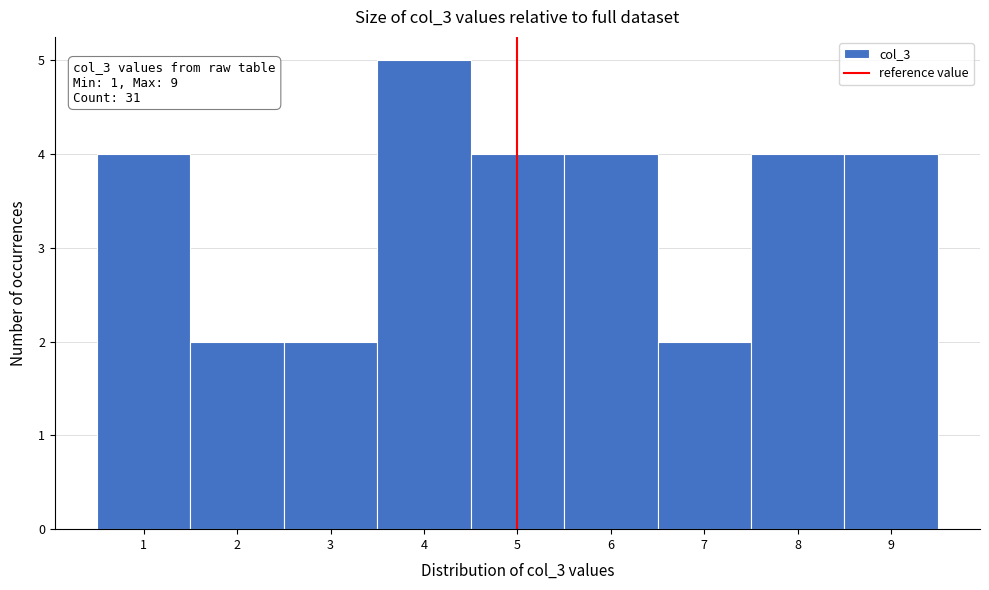

Which range on the x-axis has the tallest bar?

3.5 to 4.5